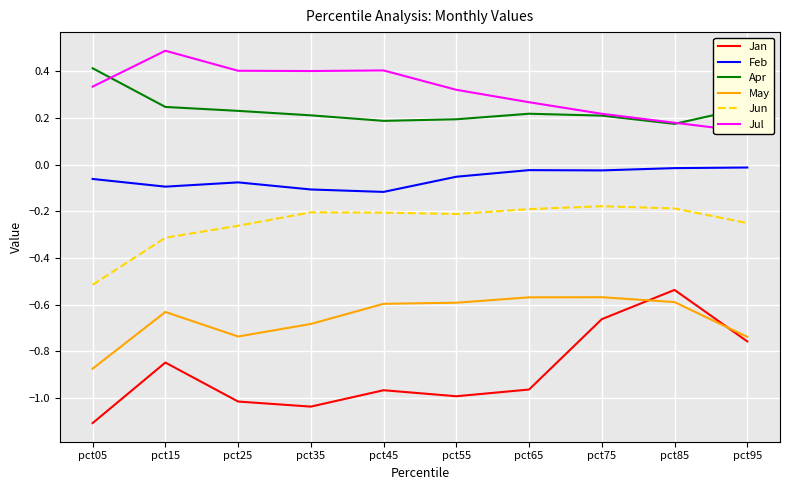

True or false: Jun and May intersect in this chart.

False